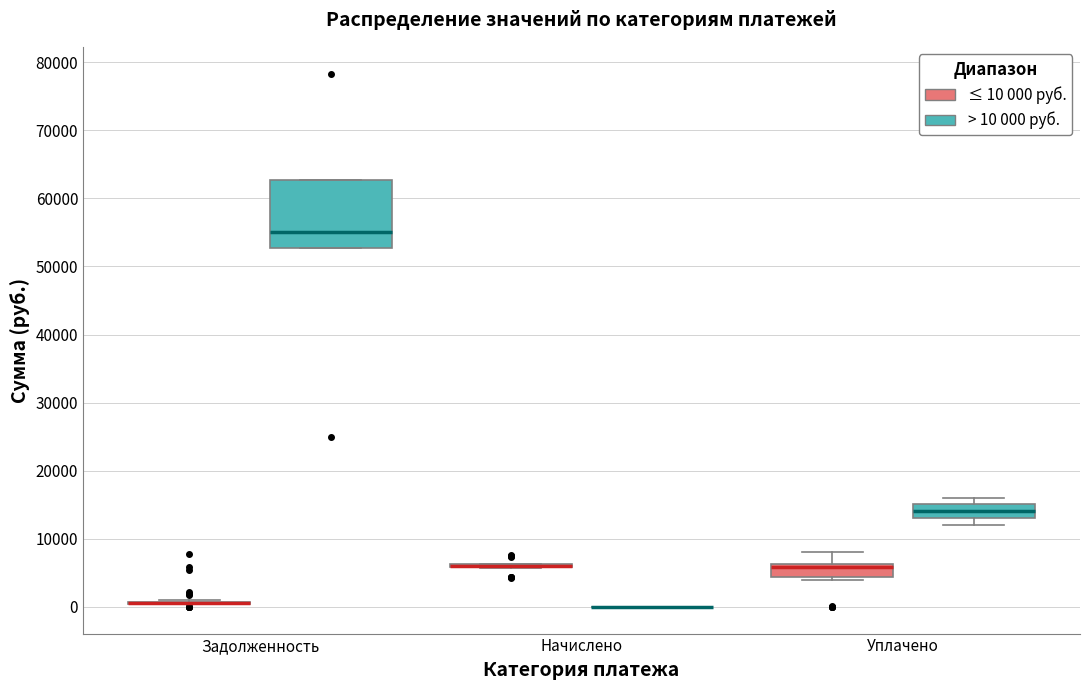

Reading left to right, read every box against the y-axis: the position of its median line, the range the box covers, and the ends of its whiskers. The values are not printed on the chart, so give them approximately, as read against the axis.

Задолженность (≤ 10 000 руб.): box collapsed to a line at 1000, whiskers 0 to 1000
Задолженность (> 10 000 руб.): median 55000, box 53000 to 63000, whiskers 53000 to 63000
Начислено (≤ 10 000 руб.): box collapsed to a line at 6000, whiskers 6000 to 6000
Начислено (> 10 000 руб.): box collapsed to a line at 0, whiskers 0 to 0
Уплачено (≤ 10 000 руб.): median 6000 (just below the box's upper edge), box 4000 to 6000, whiskers 4000 (just below the box's lower edge) to 8000
Уплачено (> 10 000 руб.): median 14000, box 13000 to 15000, whiskers 12000 to 16000